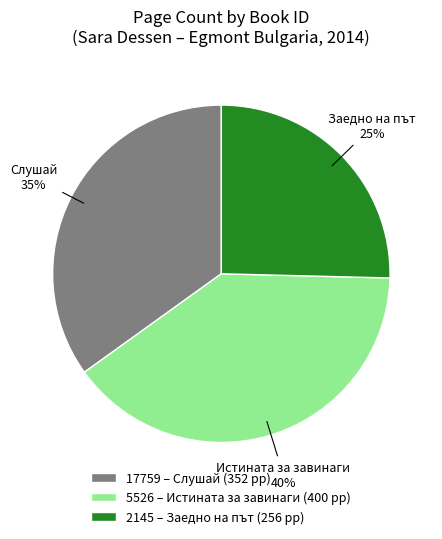

To the nearest percent, what portion does 5526 represent?

40%